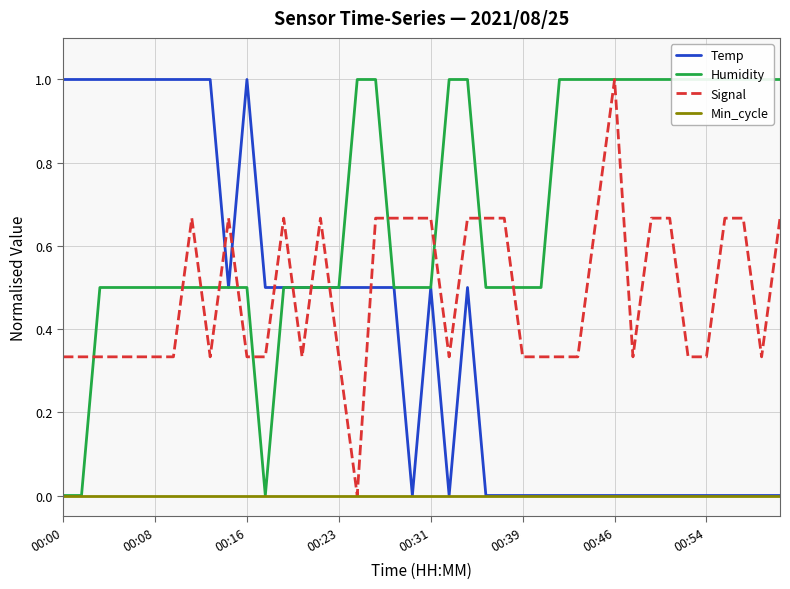

After their last crossing, which series has the higher values: Signal or Temp?

Signal